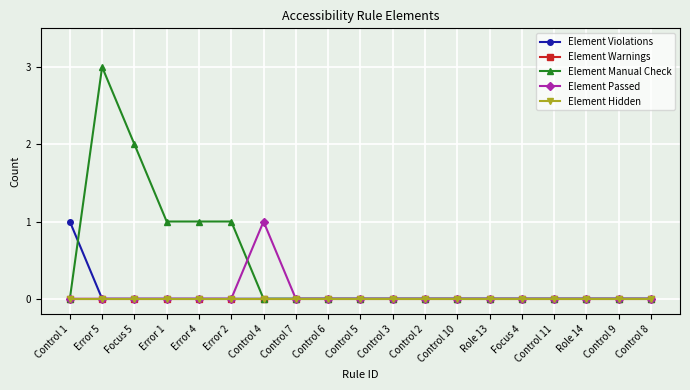

Does the chart have visible grid lines?

Yes